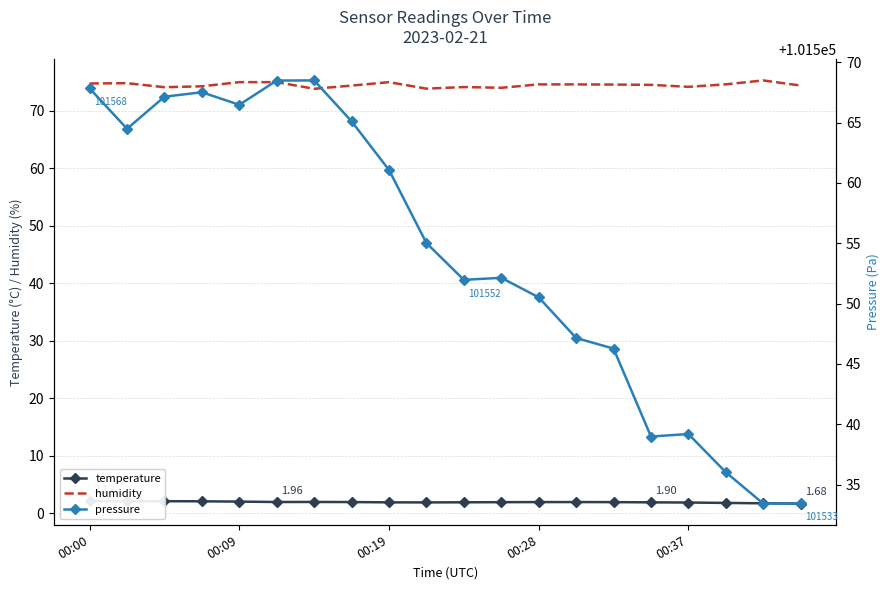

Reading left to right, list all the values displayed in this chart.

temperature: 2.1	2.1	2.1	2.1	2.0	2.0	2.0	1.9	1.9	1.9	1.9	1.9	1.9	1.9	1.9	1.9	1.9	1.8	1.7	1.7
humidity: 74.7	74.8	74.0	74.2	74.9	74.9	73.8	74.3	74.9	73.8	74.1	74.0	74.5	74.5	74.5	74.5	74.1	74.5	75.2	74.3
pressure: 101567.8	101564.5	101567.1	101567.5	101566.5	101568.5	101568.5	101565.1	101561.1	101555.0	101552.0	101552.1	101550.5	101547.1	101546.3	101539.0	101539.2	101536.0	101533.4	101533.4